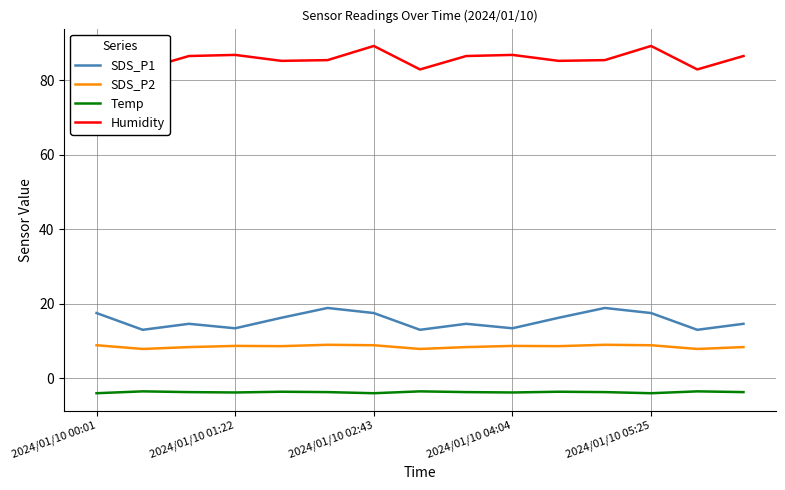

Which series has the largest total across all categories?

Humidity